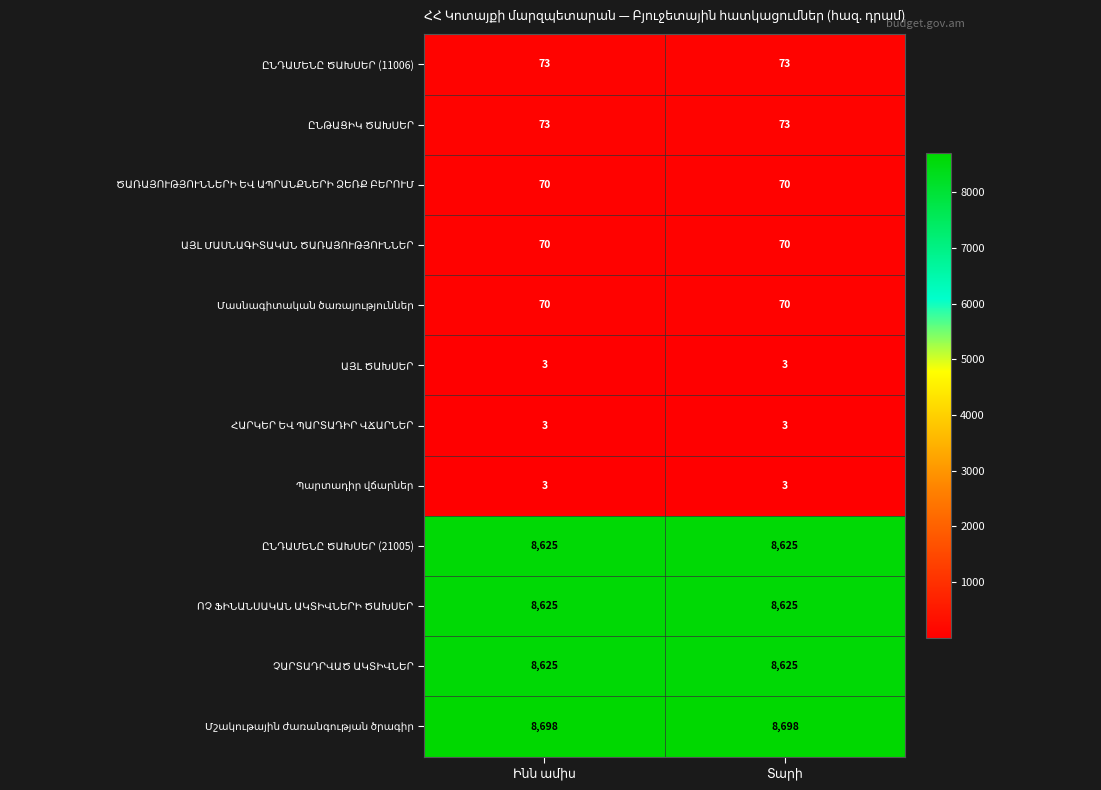

What is the maximum value shown in the chart?

8698